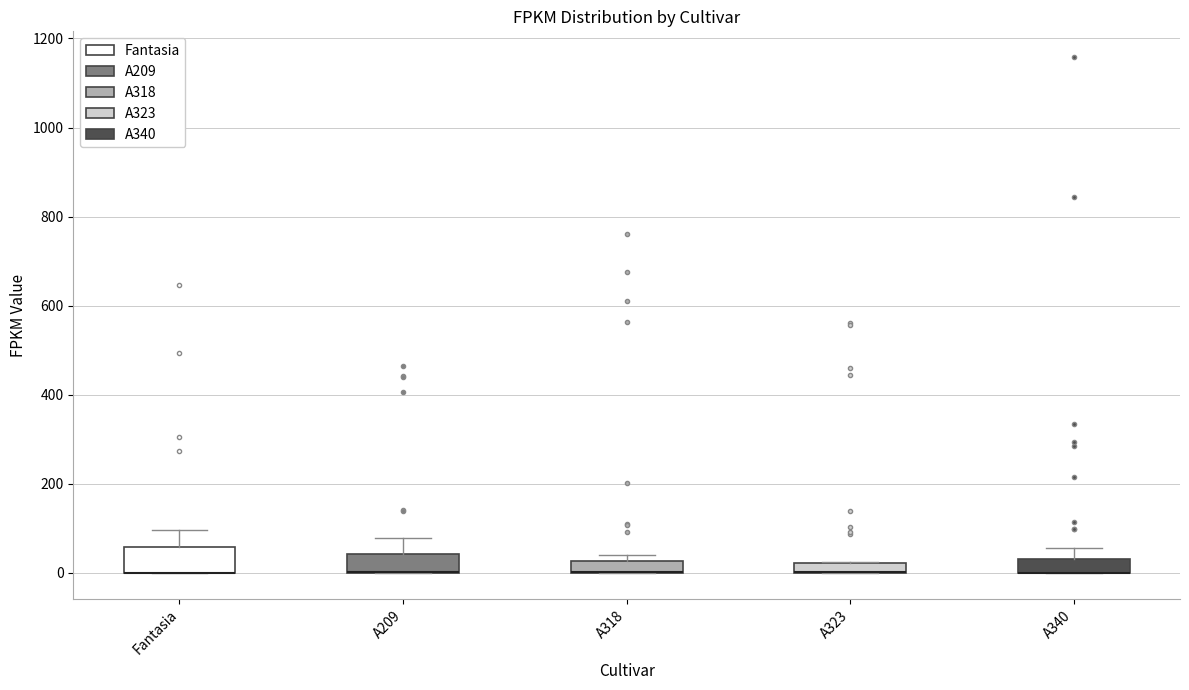

Where is the lower edge of the box for A318 on the y-axis? The values are not printed on the chart, so give them approximately, as read against the axis.

0